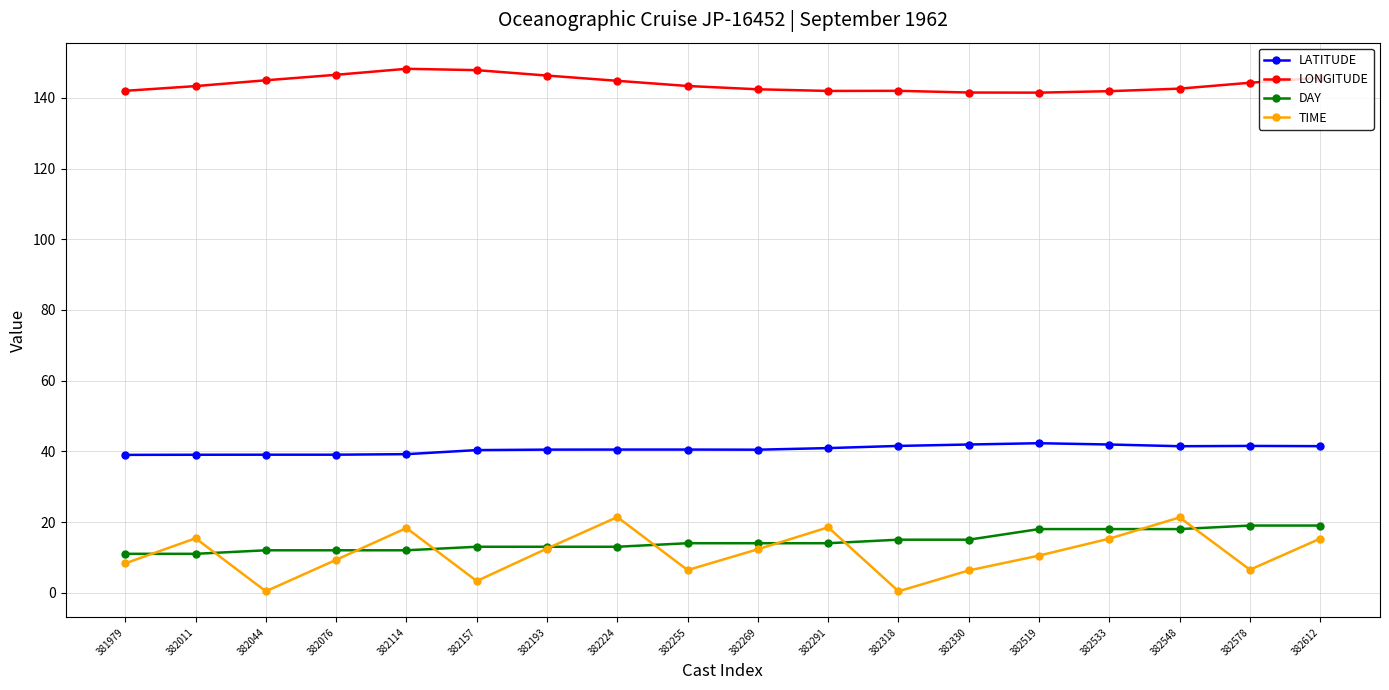

How many categories are shown in the chart?

18